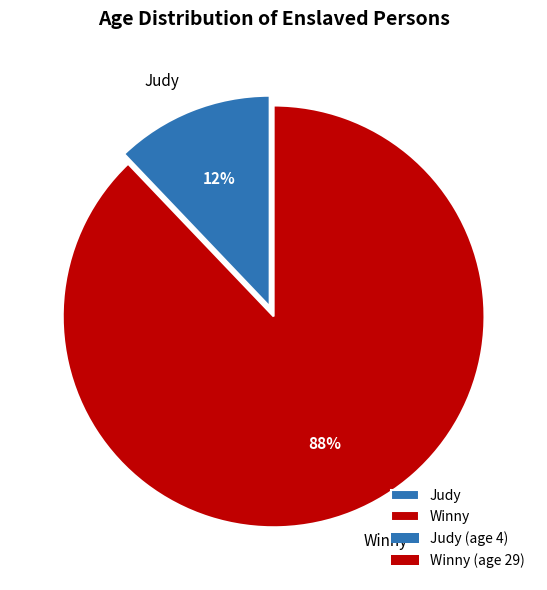

Combined, do Winny and Judy account for over 50%?

Yes